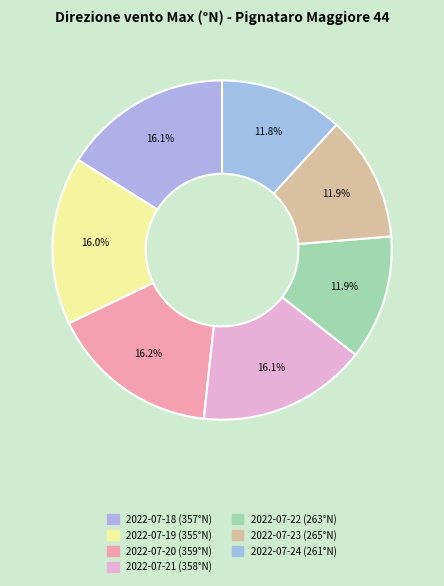

Count the number of slices in the pie.

7